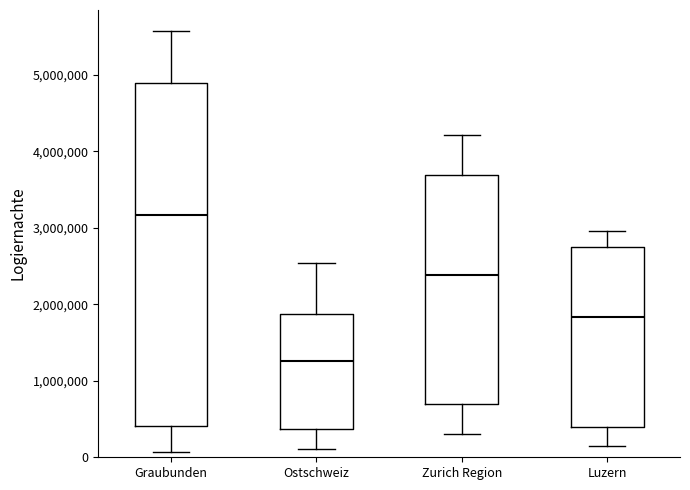

Reading left to right, transcribe this box plot: for each box, give where its median line is, the range the box spans, and where its two whiskers end, as read against the y-axis. The values are not printed on the chart, so give them approximately, as read against the axis.

Graubunden: median 3200000, box 400000 to 4900000, whiskers 100000 to 5600000
Ostschweiz: median 1300000, box 400000 to 1900000, whiskers 100000 to 2500000
Zurich Region: median 2400000, box 700000 to 3700000, whiskers 300000 to 4200000
Luzern: median 1800000, box 400000 to 2800000, whiskers 100000 to 3000000